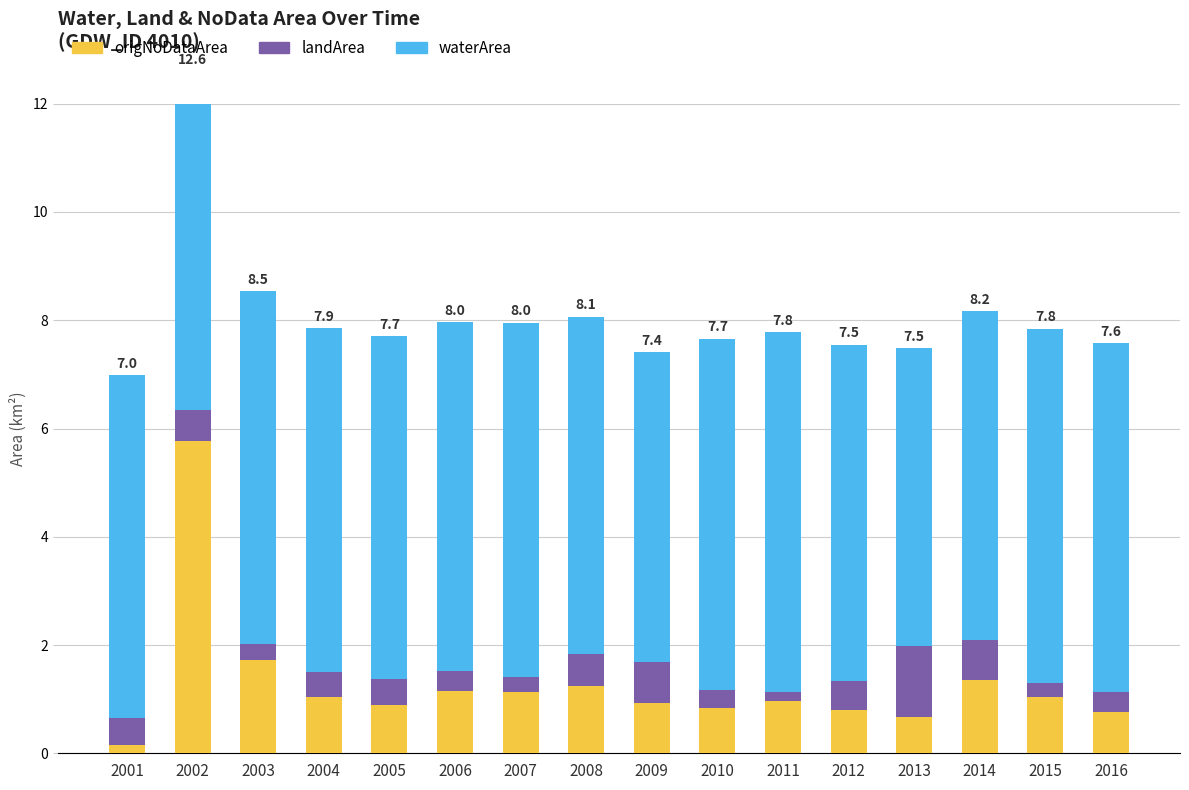

Reading left to right, list all the values displayed in this chart.

origNoDataArea: 2001=0.2	2002=5.8	2003=1.7	2004=1.0	2005=0.9	2006=1.1	2007=1.1	2008=1.2	2009=0.9	2010=0.8	2011=1.0	2012=0.8	2013=0.7	2014=1.4	2015=1.0	2016=0.8
landArea: 2001=0.5	2002=0.6	2003=0.3	2004=0.4	2005=0.5	2006=0.4	2007=0.3	2008=0.6	2009=0.8	2010=0.3	2011=0.2	2012=0.5	2013=1.3	2014=0.7	2015=0.3	2016=0.4
waterArea: 2001=6.3	2002=6.2	2003=6.5	2004=6.4	2005=6.3	2006=6.4	2007=6.5	2008=6.2	2009=5.7	2010=6.5	2011=6.7	2012=6.2	2013=5.5	2014=6.1	2015=6.5	2016=6.4